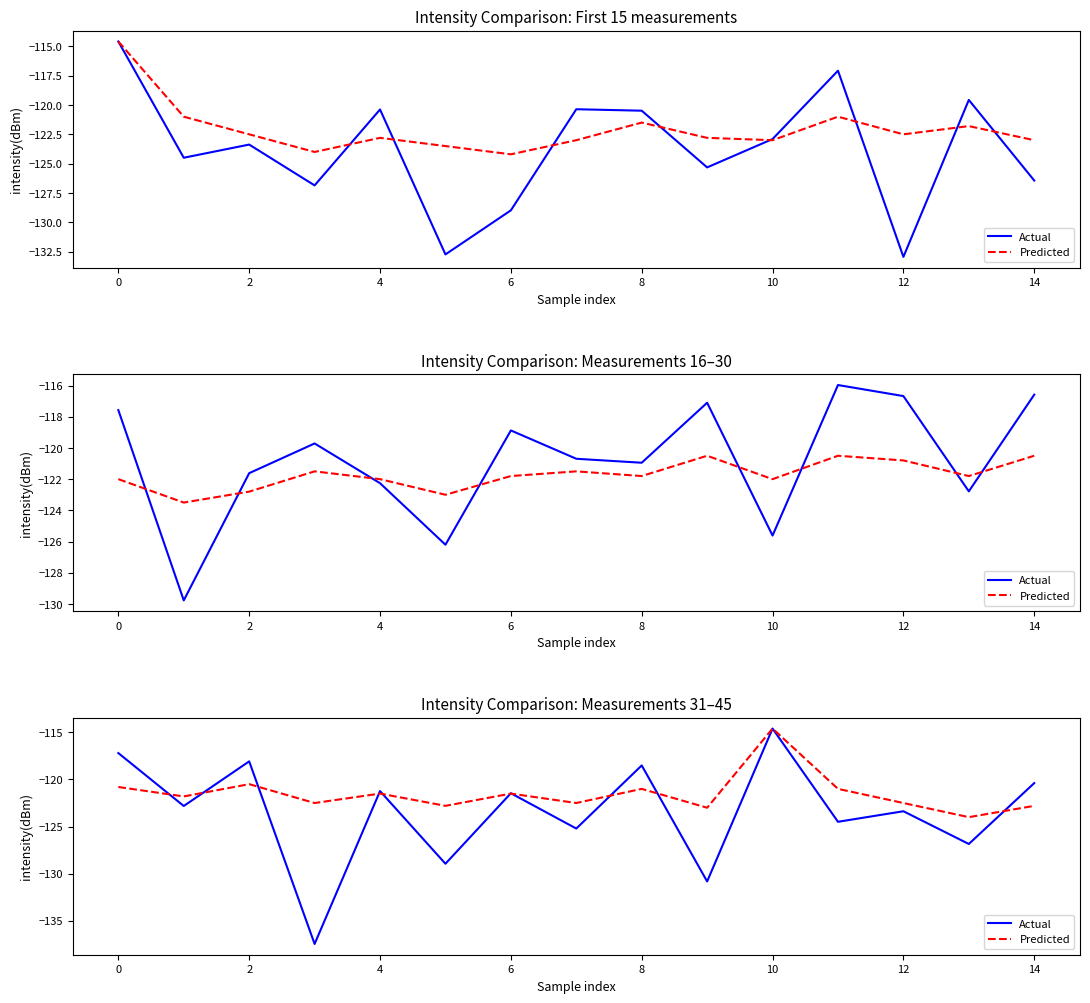

Which series changed the most between 6 and 10?

Actual